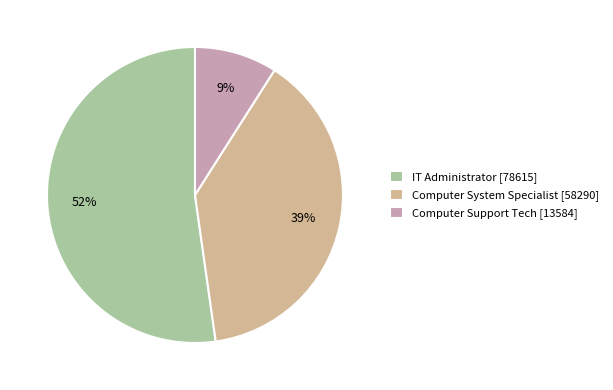

Is there a majority slice in this chart?

Yes